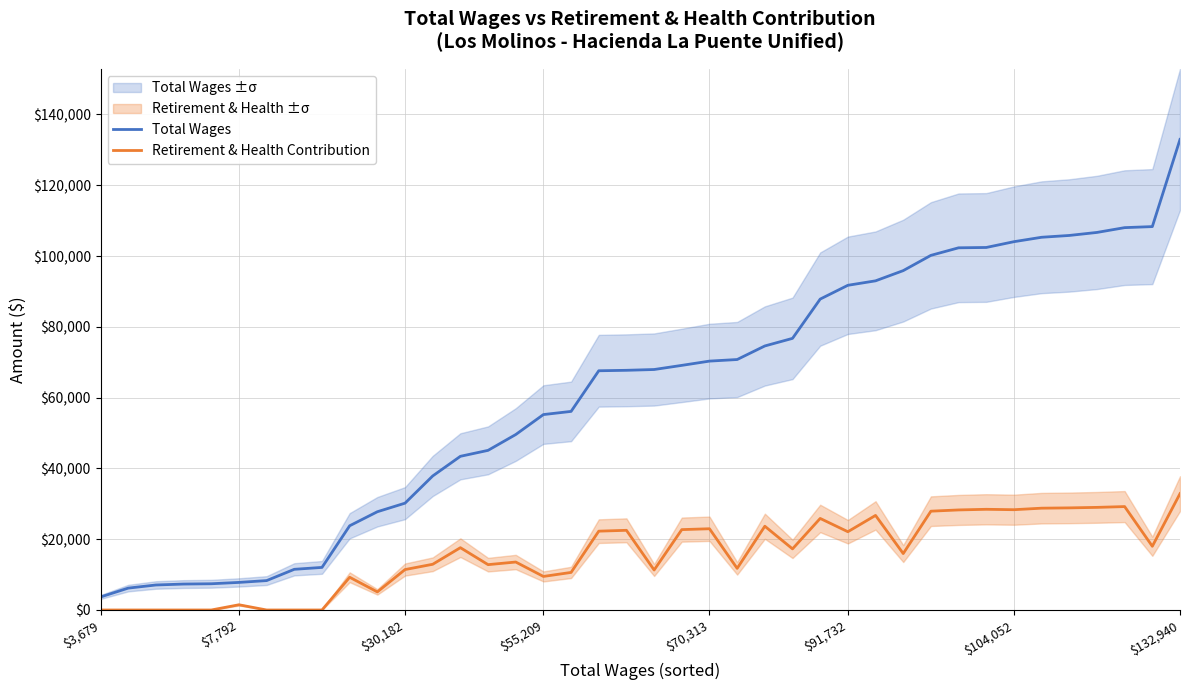

What is the average value of the Retirement & Health Contribution series?

15724